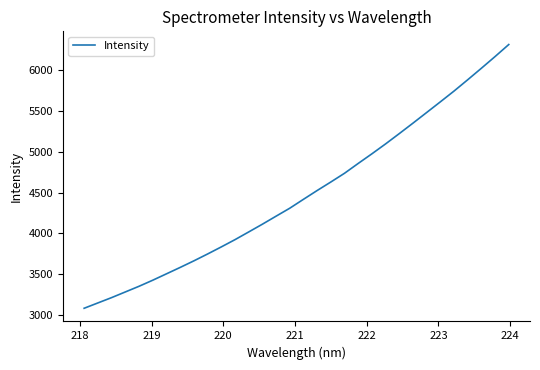

What is the maximum value shown in the chart?

6315.5